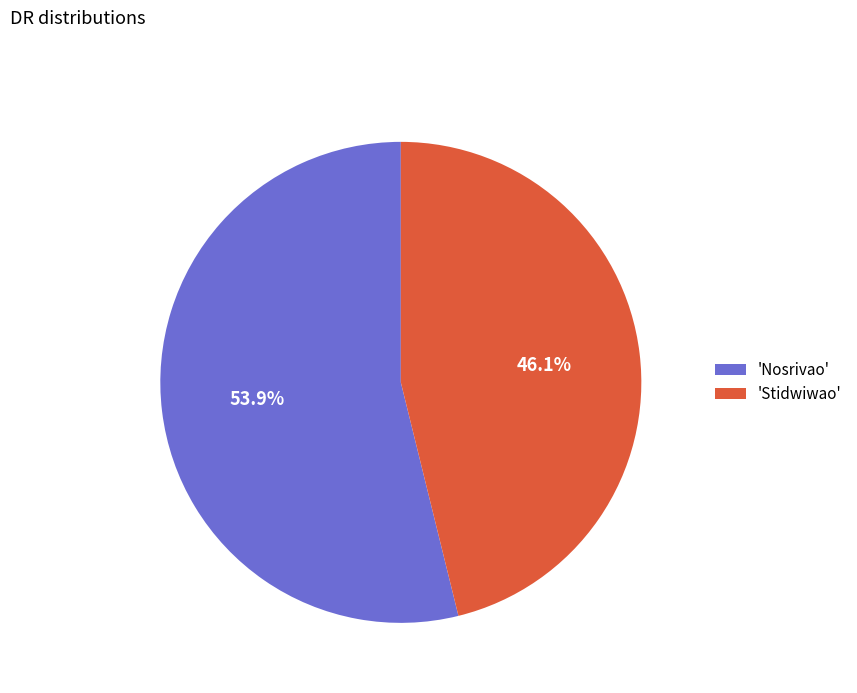

Count the number of slices in the pie.

2